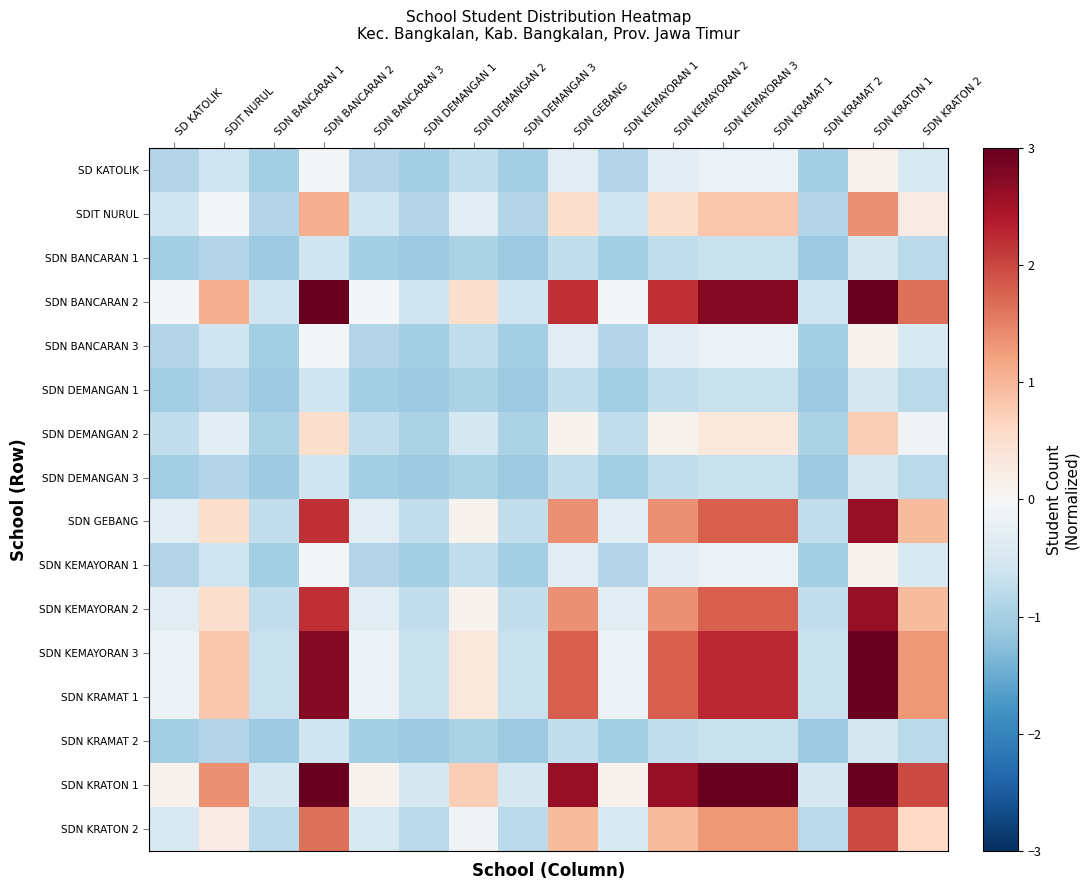

Which series has the largest total across all categories?

SDN KRATON 1